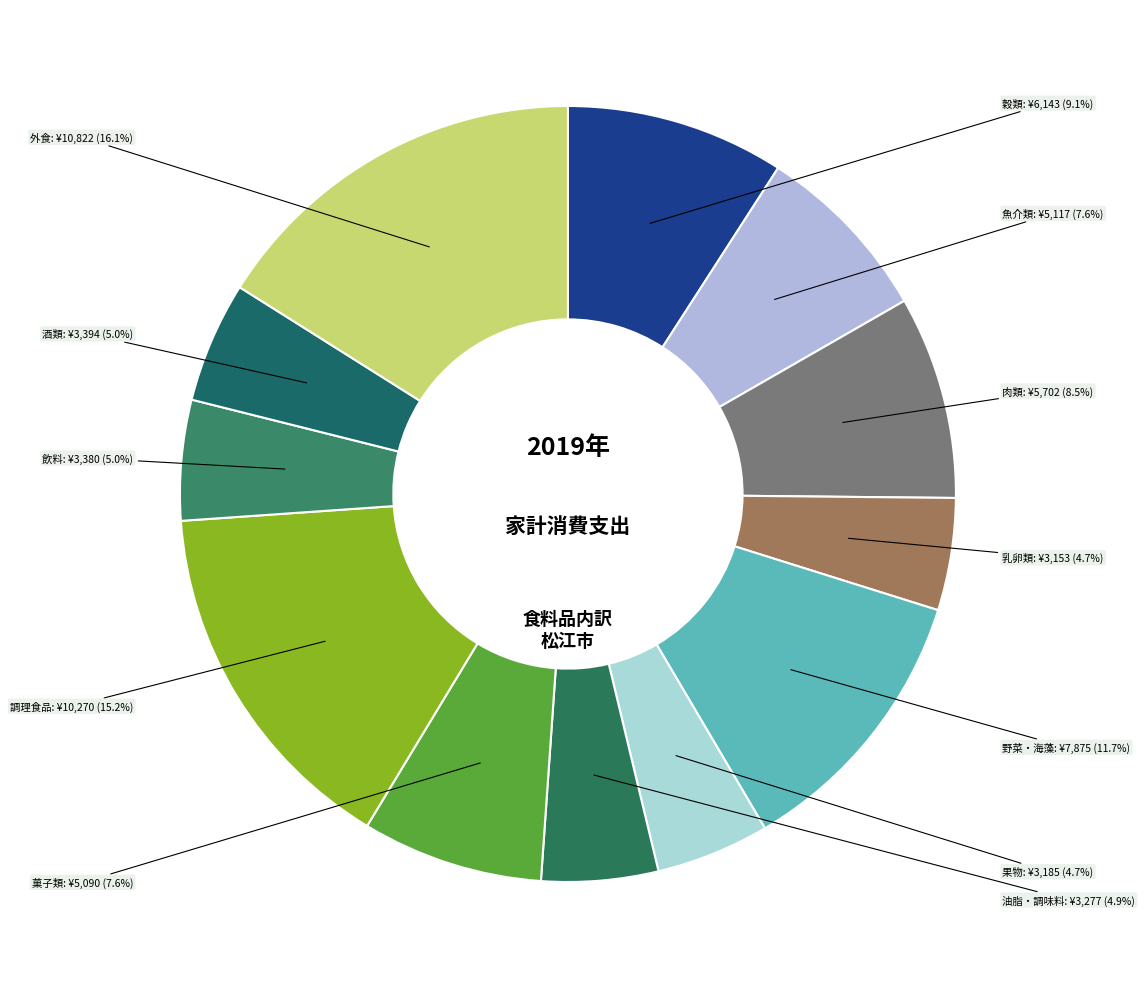

Which slice is the largest?

外食